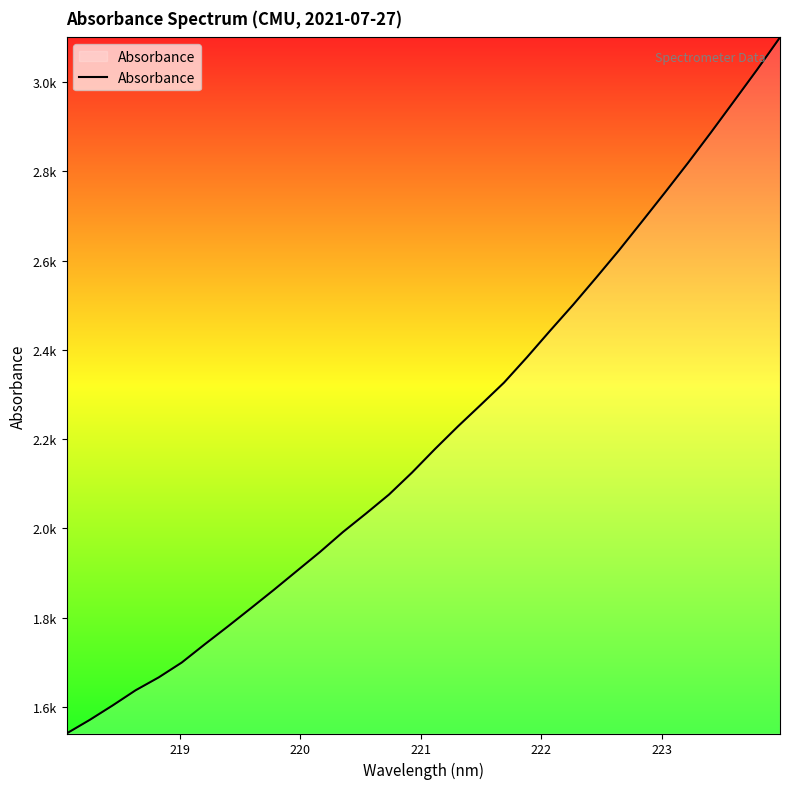

Does the chart have visible grid lines?

No